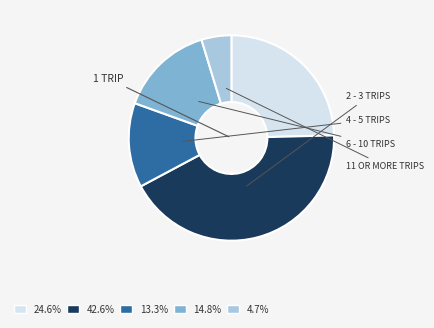

Combined, do 24.6% and 42.6% account for over 50%?

Yes